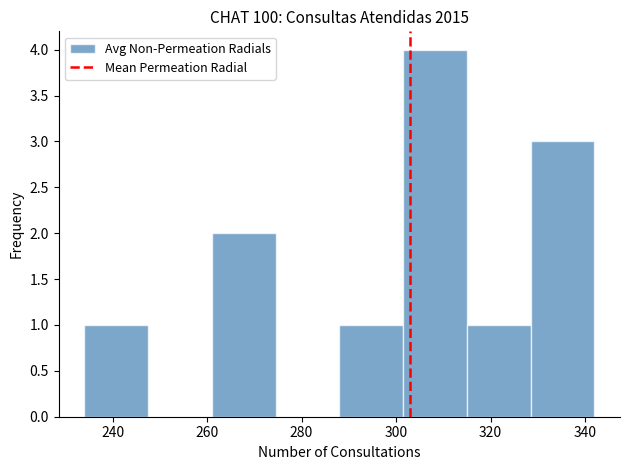

Reading left to right, list every bar in this chart as the range it spans on the x-axis followed by its height. Neither the bar edges nor the heights are printed on the chart, so give them approximately, as read against the axes.

234.0 to 247.5: 1
247.5 to 261.0: 0
261.0 to 274.5: 2
274.5 to 288.0: 0
288.0 to 301.5: 1
301.5 to 315.0: 4
315.0 to 328.5: 1
328.5 to 342.0: 3